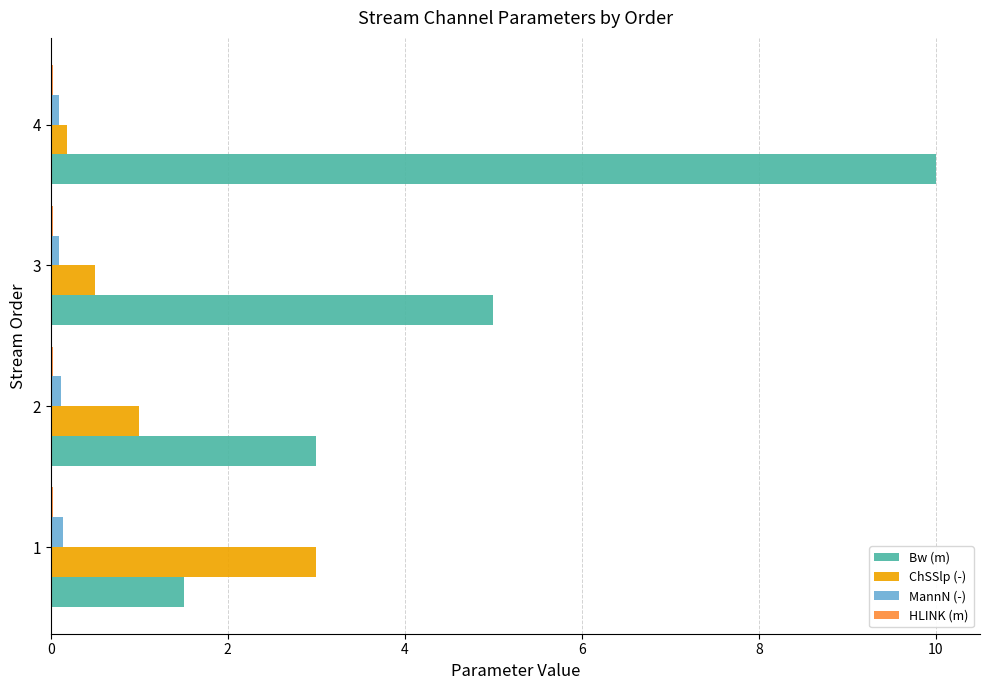

Which series has the largest total across all categories?

Bw (m)